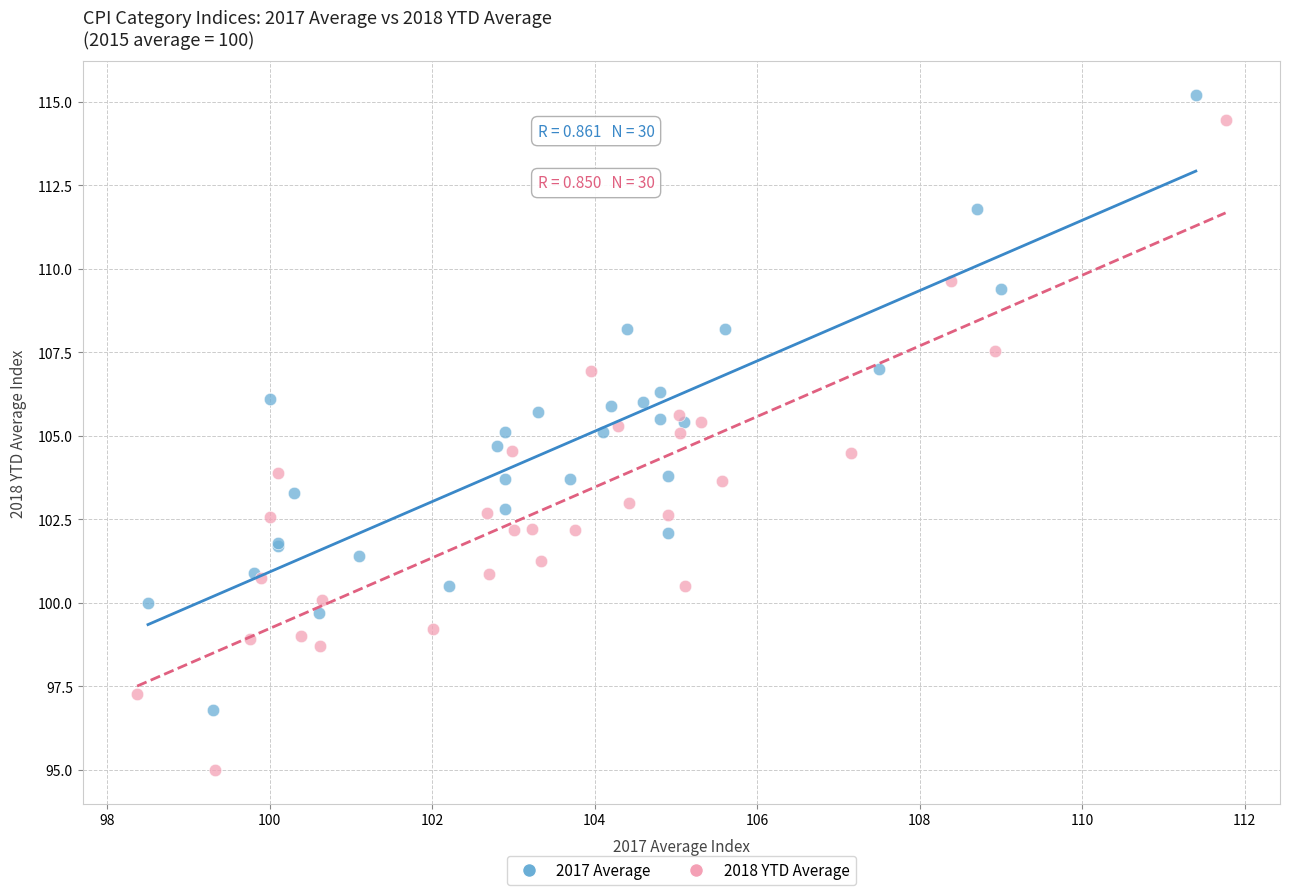

Which series contains the highest Y value?

2017 Average